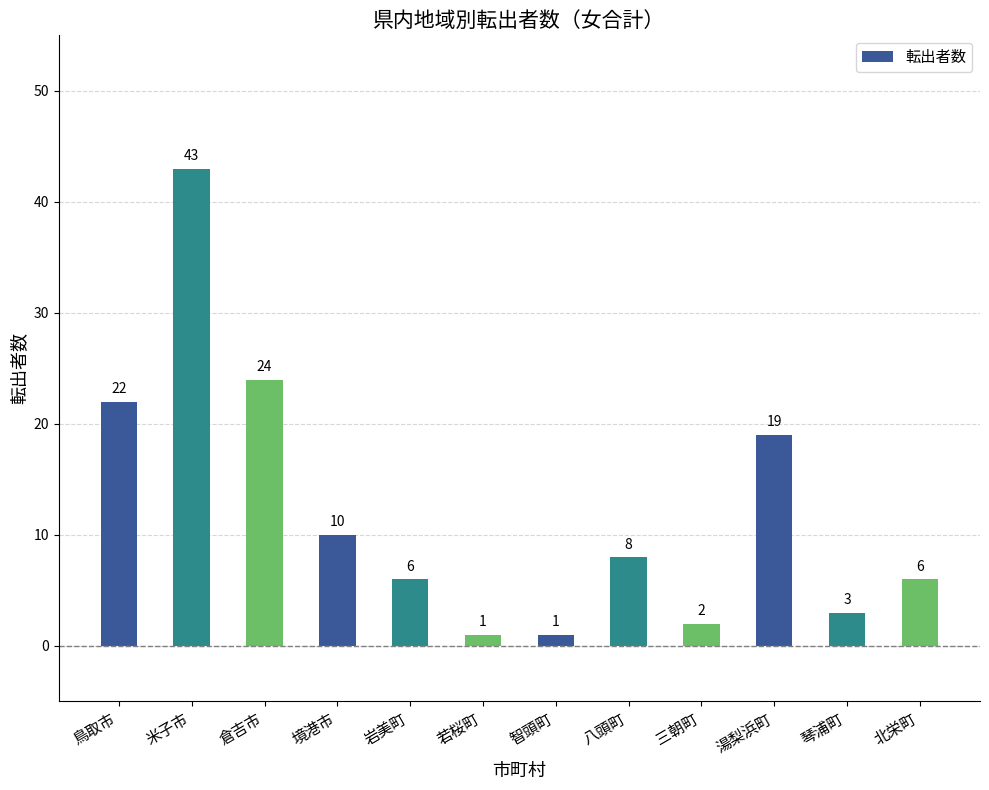

The value at 境港市 is 13. True or false?

False